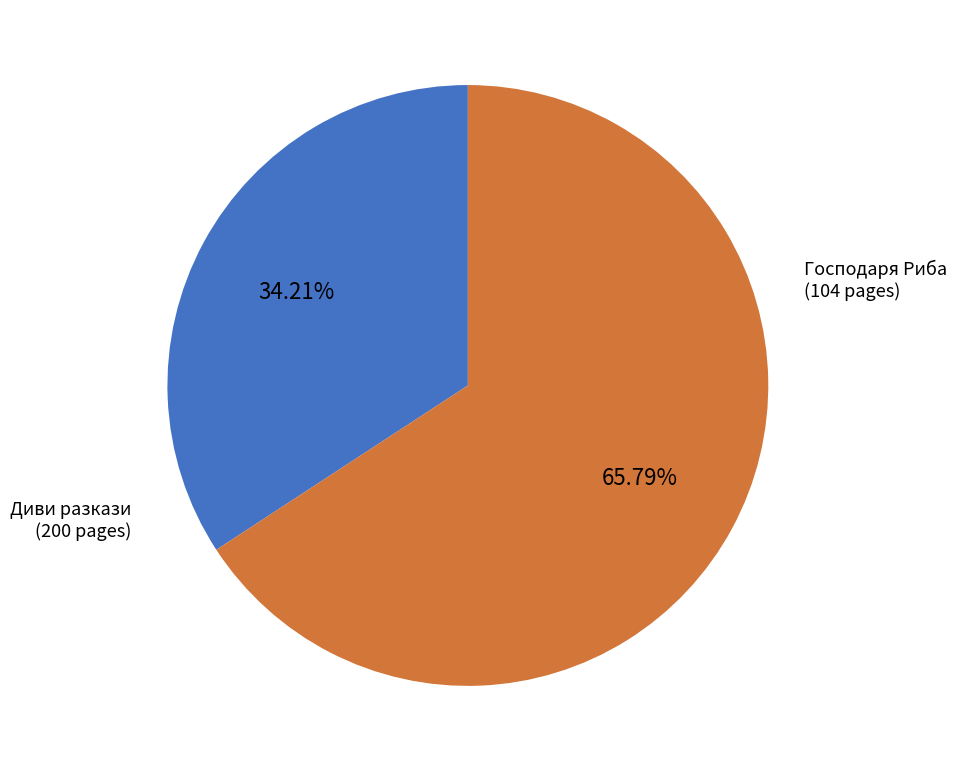

To the nearest percent, what is the difference between the largest and smallest slice percentages?

32%